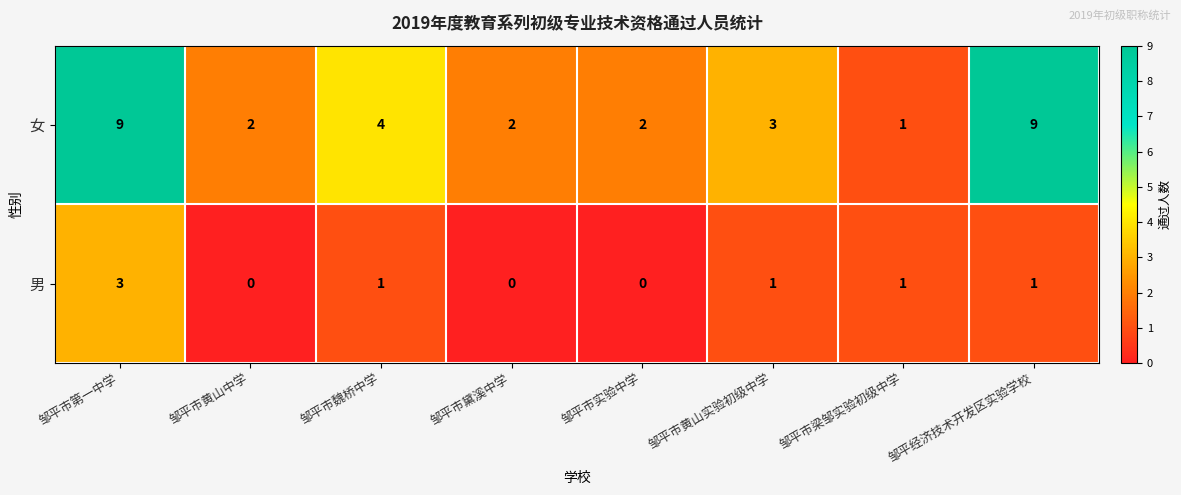

At 邹平市第一中学, list the series in order from largest to smallest.

女, 男